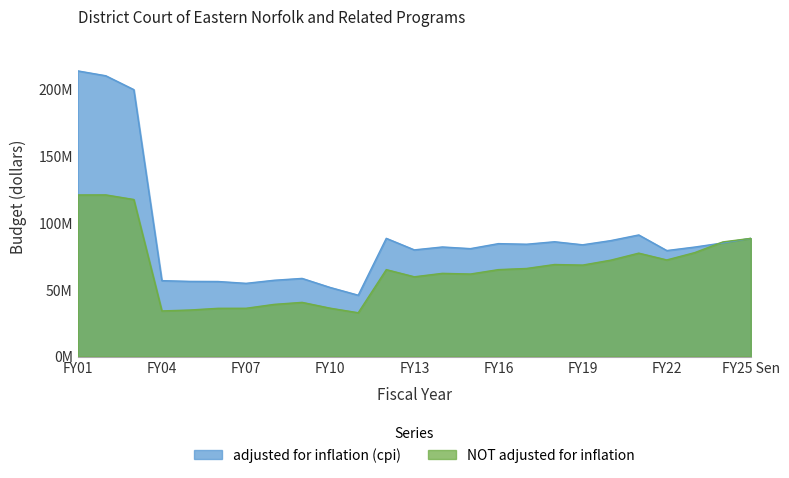

What is the total value across all series at FY11?

78914231